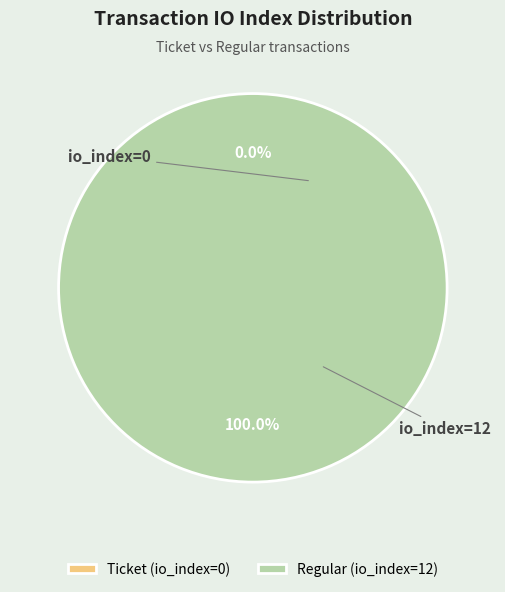

Does any single category account for the majority?

Yes